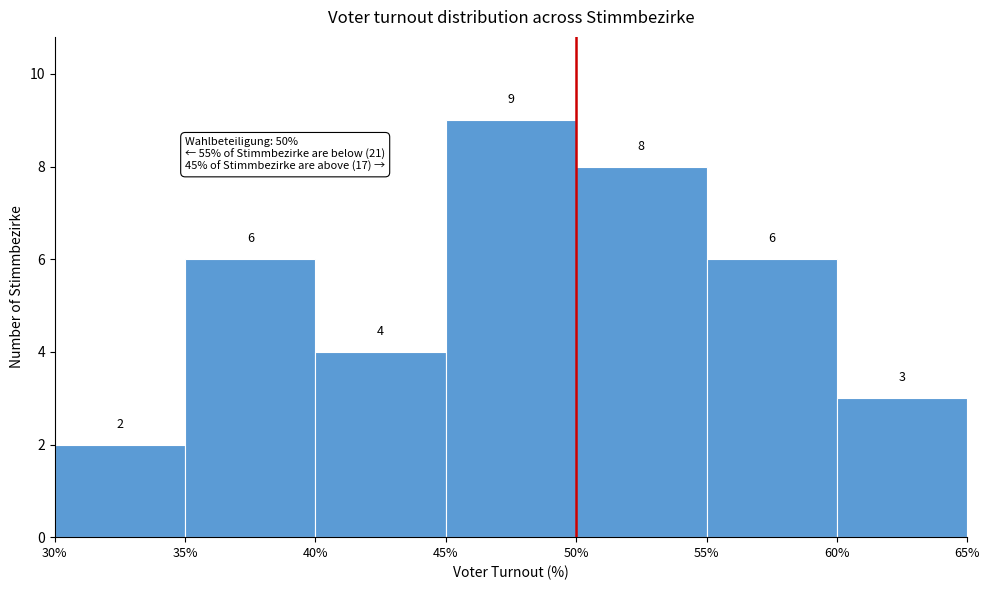

Reading left to right, transcribe this chart: for each bar, give the range it covers on the x-axis and its height.

30% to 35%: 2
35% to 40%: 6
40% to 45%: 4
45% to 50%: 9
50% to 55%: 8
55% to 60%: 6
60% to 65%: 3